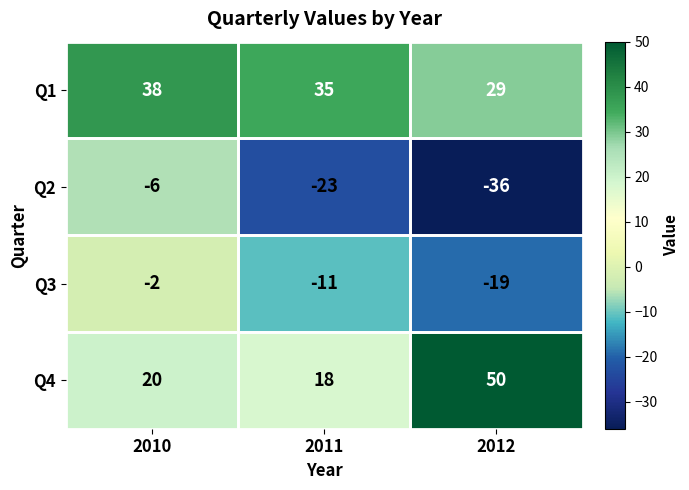

What is the total value across all series at 2011?

19